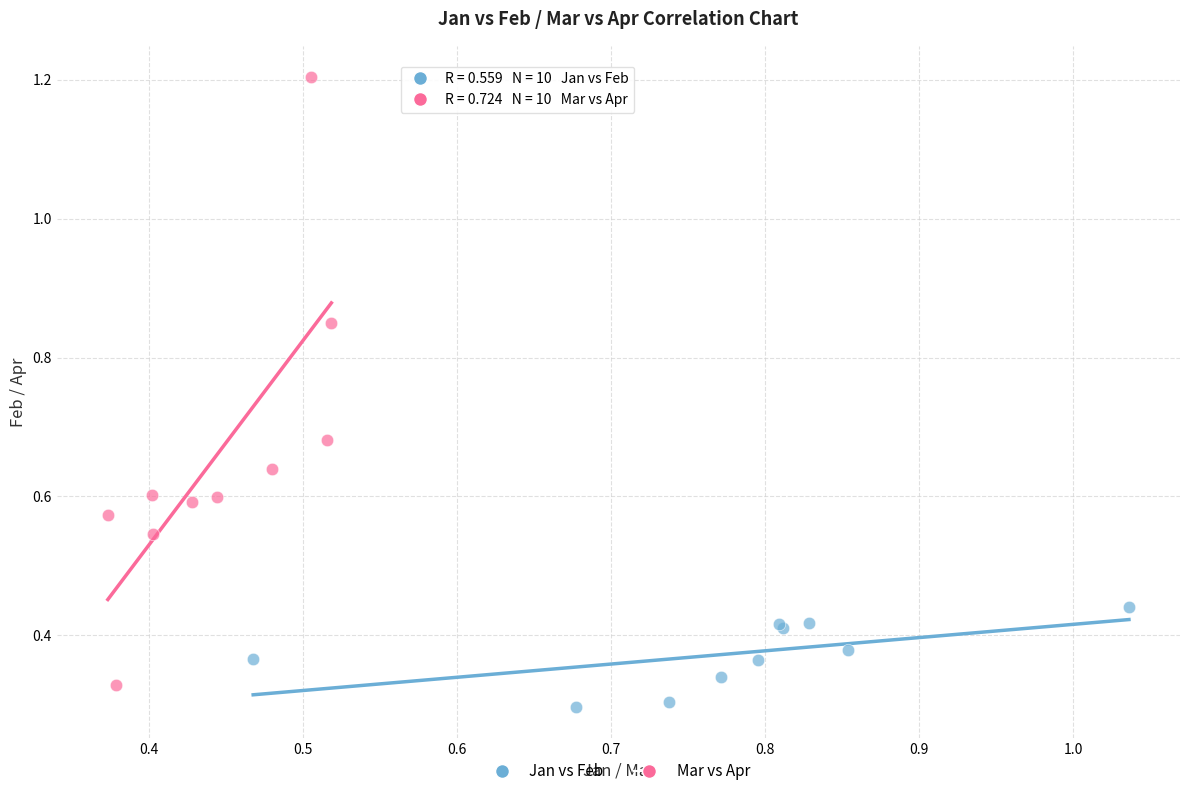

Which series has the widest spread of Y values?

Mar vs Apr